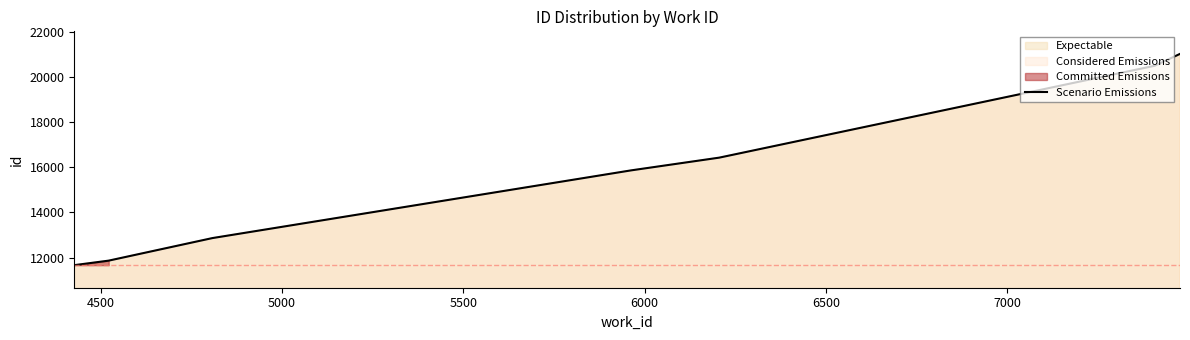

What is the minimum value shown in the chart?

11662